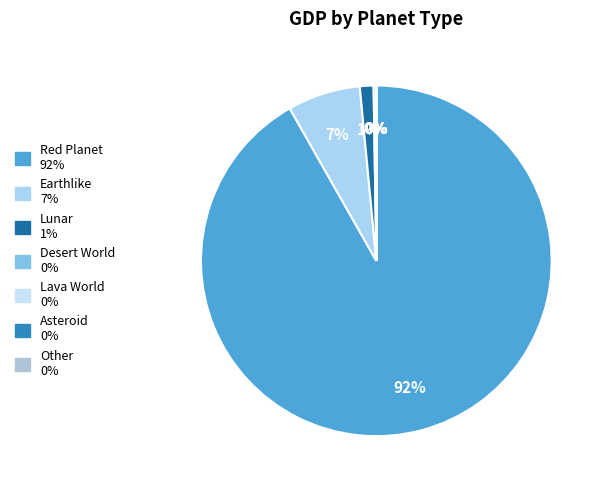

To the nearest percent, what is the average slice percentage?

14%